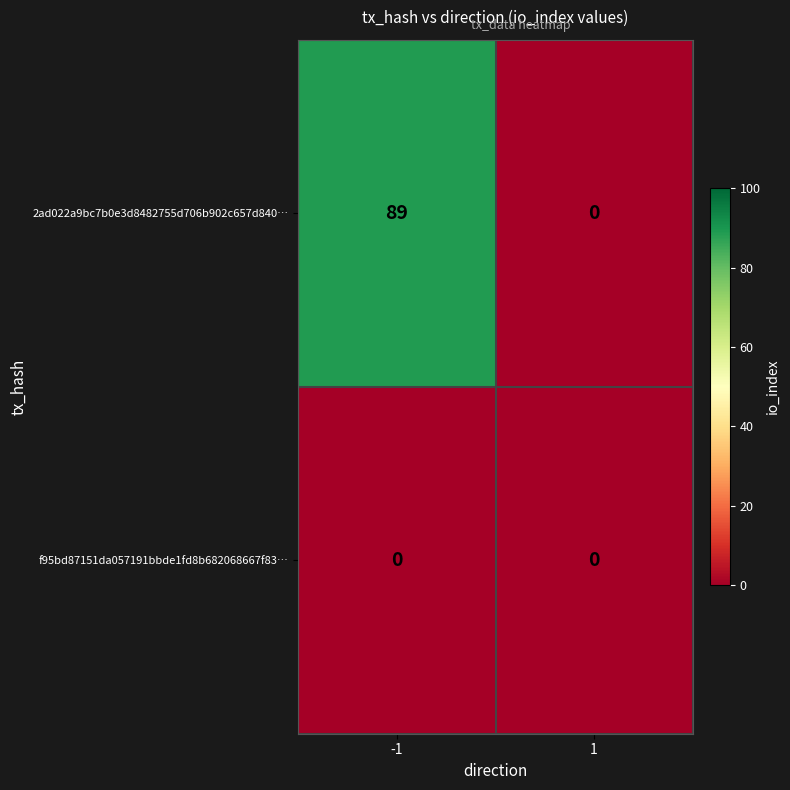

List the series in order of their peak value, highest first.

2ad022a9bc7b0e3d8482755d706b902c657d840…, f95bd87151da057191bbde1fd8b682068667f83…